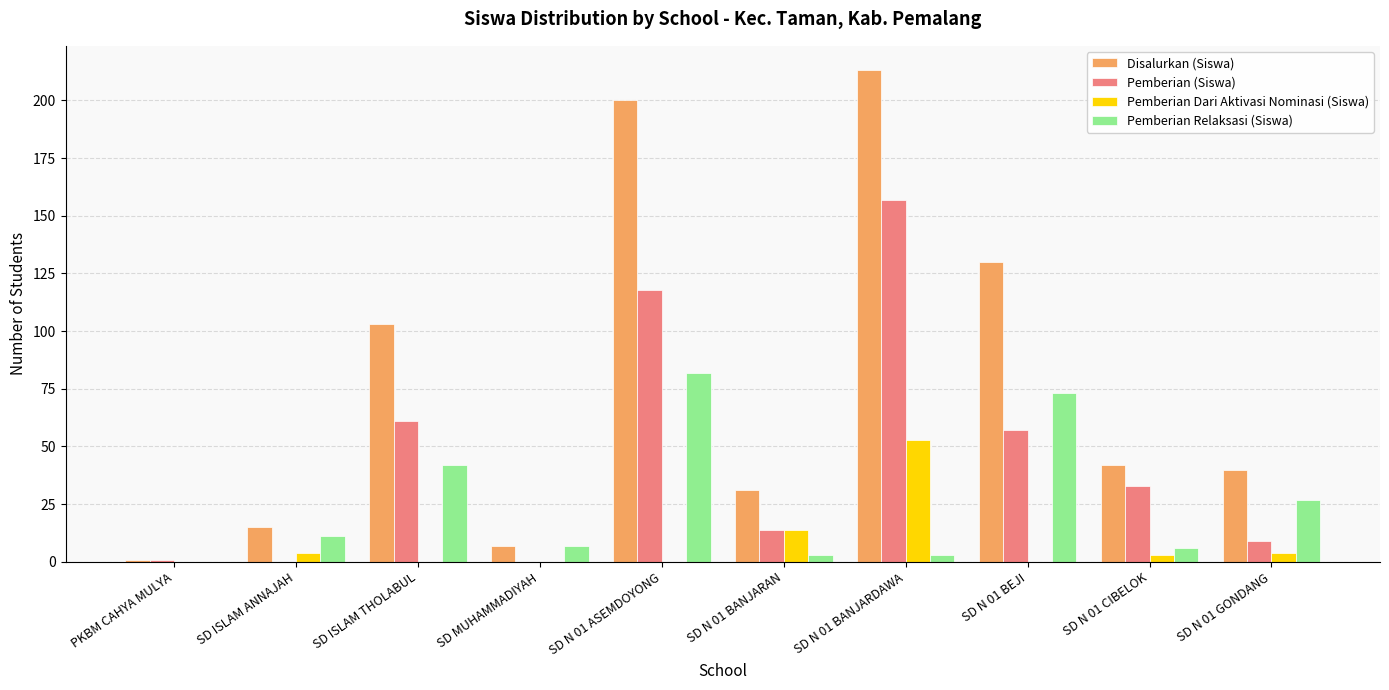

Reading right to left, list all the values displayed in this chart.

Disalurkan (Siswa): 40	42	130	213	31	200	7	103	15	1
Pemberian (Siswa): 9	33	57	157	14	118	0	61	0	1
Pemberian Dari Aktivasi Nominasi (Siswa): 4	3	0	53	14	0	0	0	4	0
Pemberian Relaksasi (Siswa): 27	6	73	3	3	82	7	42	11	0